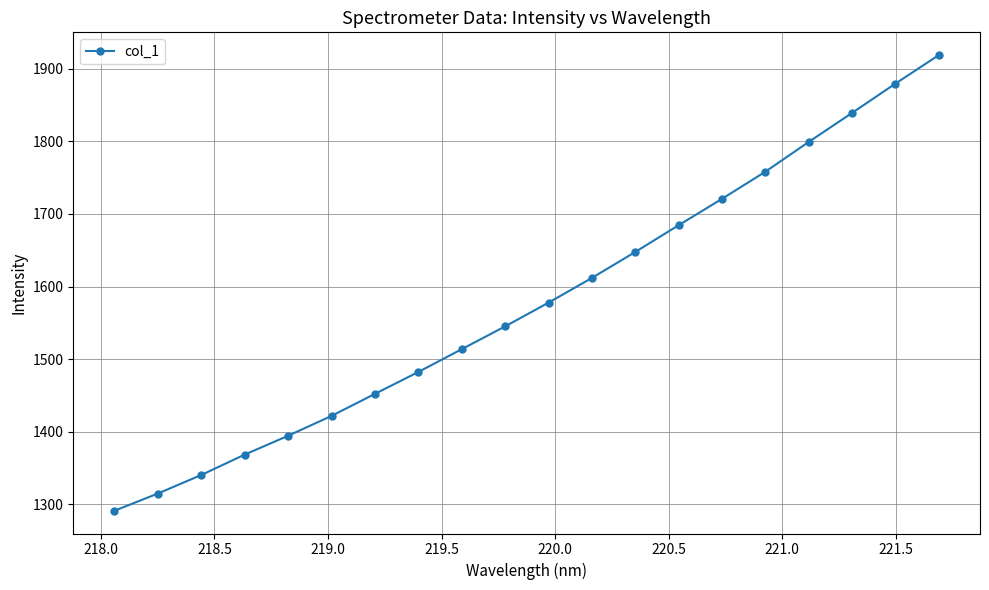

What is the difference between the second highest and minimum values?

588.4